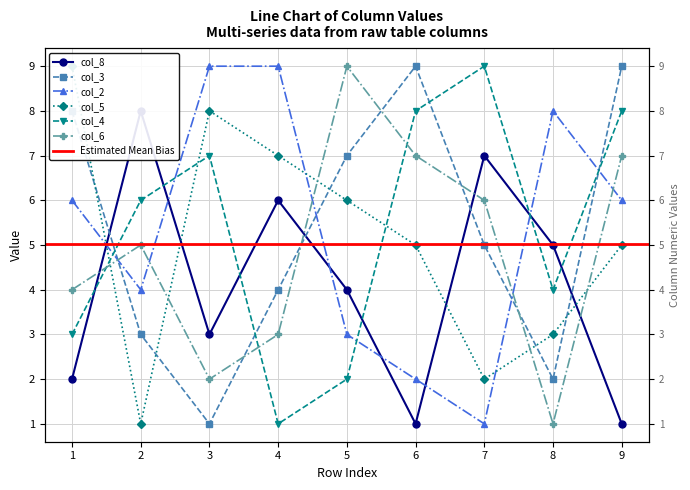

At which label is col_6 closest to 5?

2